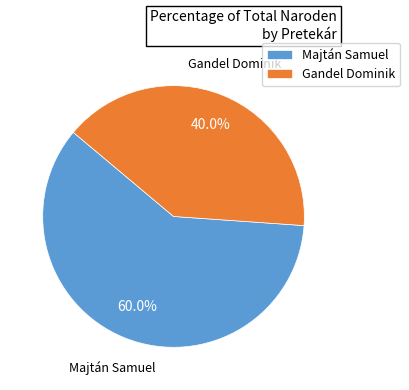

What is the largest slice in the pie chart?

Majtán Samuel